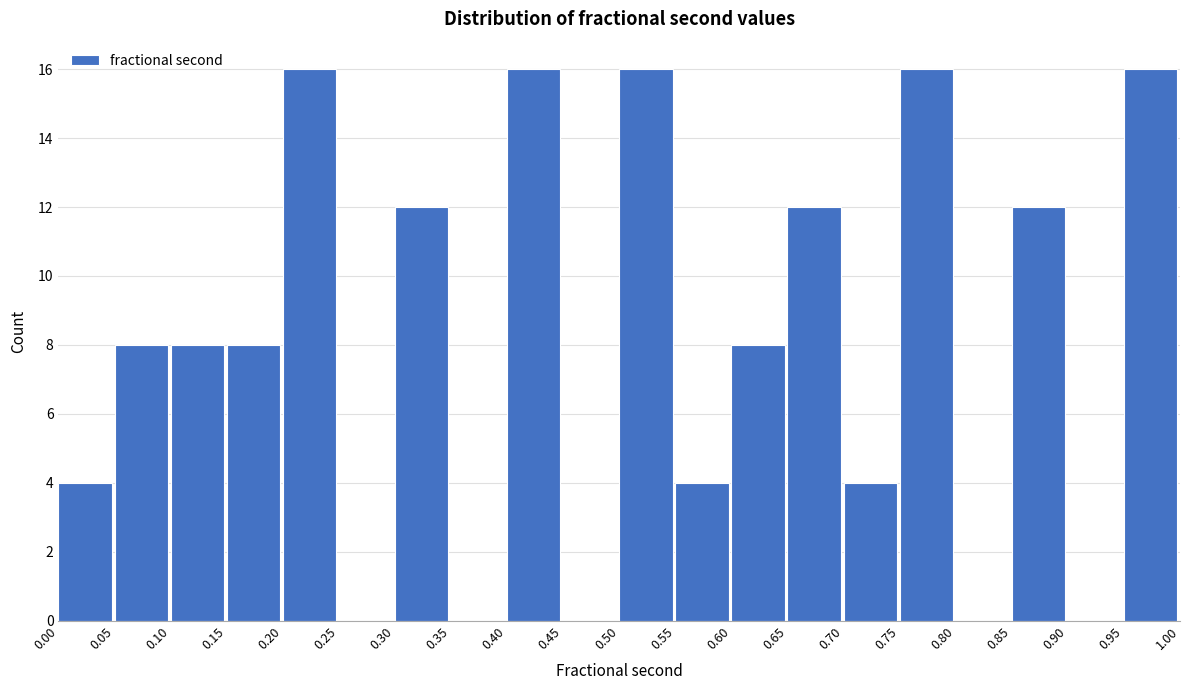

Reading left to right, list every bar in this chart as the range it spans on the x-axis followed by its height. The values are not printed on the chart, so give them approximately, as read against the axis.

0.00 to 0.05: 4
0.05 to 0.10: 8
0.10 to 0.15: 8
0.15 to 0.20: 8
0.20 to 0.25: 16
0.25 to 0.30: 0
0.30 to 0.35: 12
0.35 to 0.40: 0
0.40 to 0.45: 16
0.45 to 0.50: 0
0.50 to 0.55: 16
0.55 to 0.60: 4
0.60 to 0.65: 8
0.65 to 0.70: 12
0.70 to 0.75: 4
0.75 to 0.80: 16
0.80 to 0.85: 0
0.85 to 0.90: 12
0.90 to 0.95: 0
0.95 to 1.00: 16